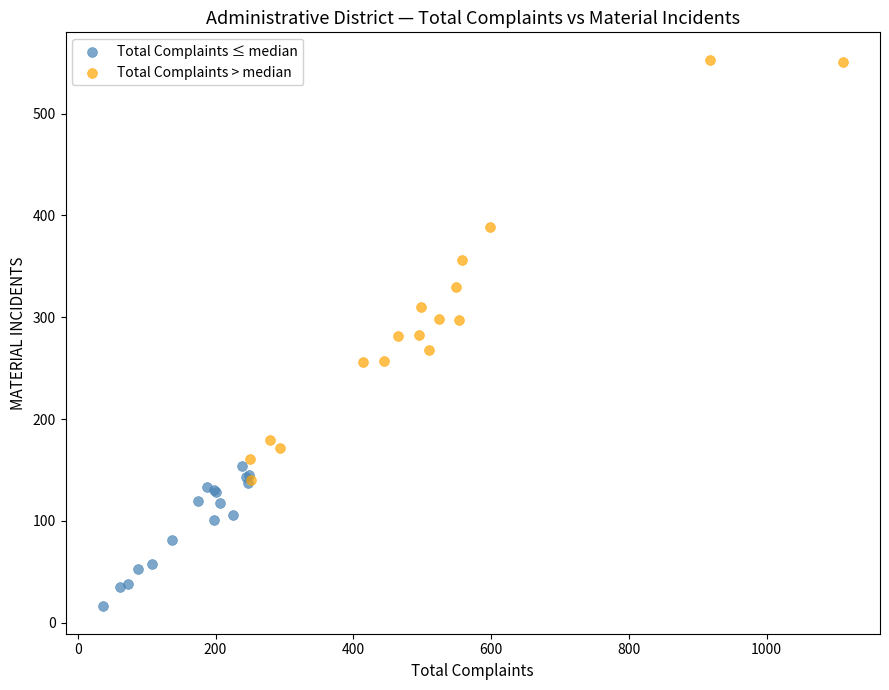

Which series reaches the maximum Y coordinate?

Total Complaints > median